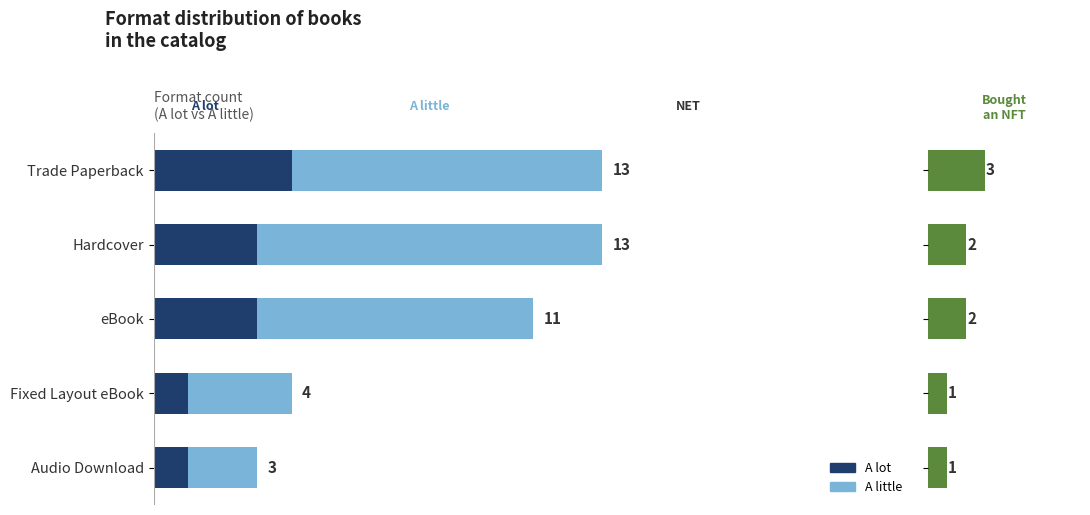

What is the total value across all series at Fixed Layout eBook?

5